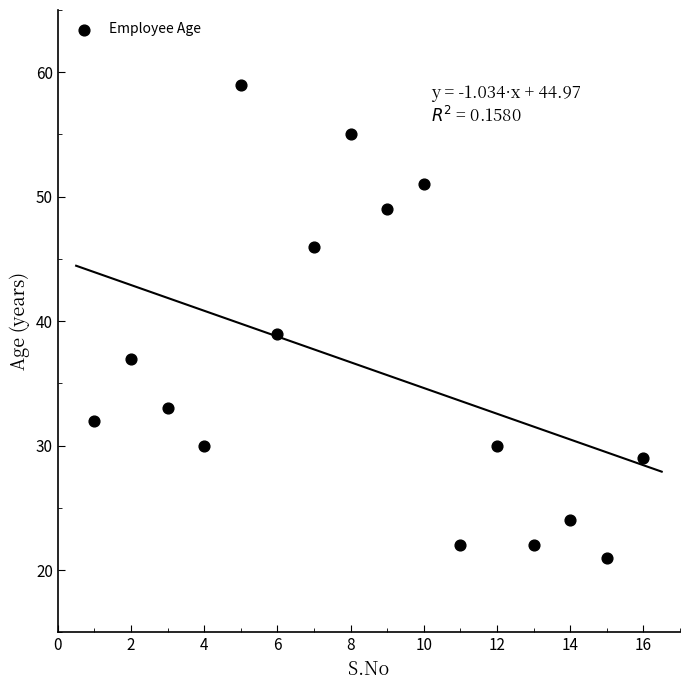

What is the range of X values (max minus min)?

15